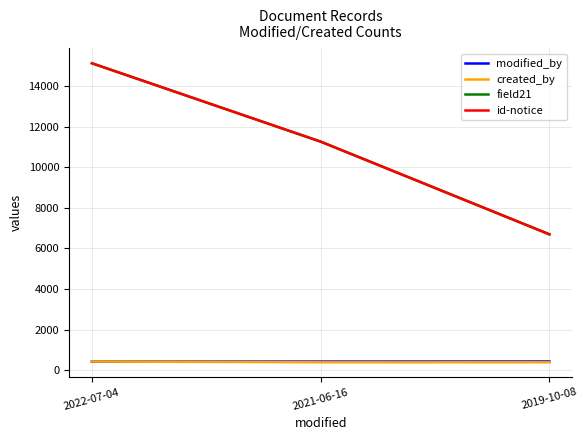

What is the average value of the modified_by series?

426